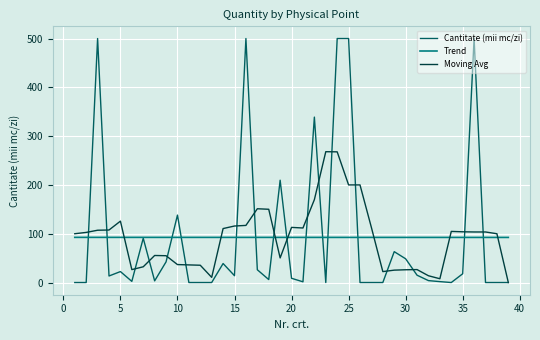

What is the highest value of the Trend series?

92.6